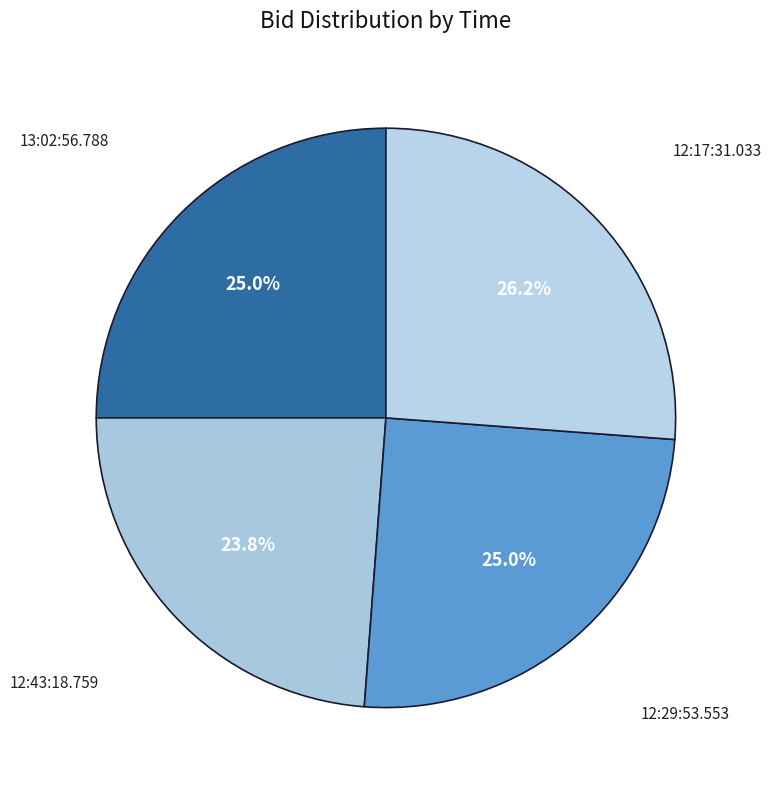

Does 12:29:53.553 account for over 50% of the chart?

No